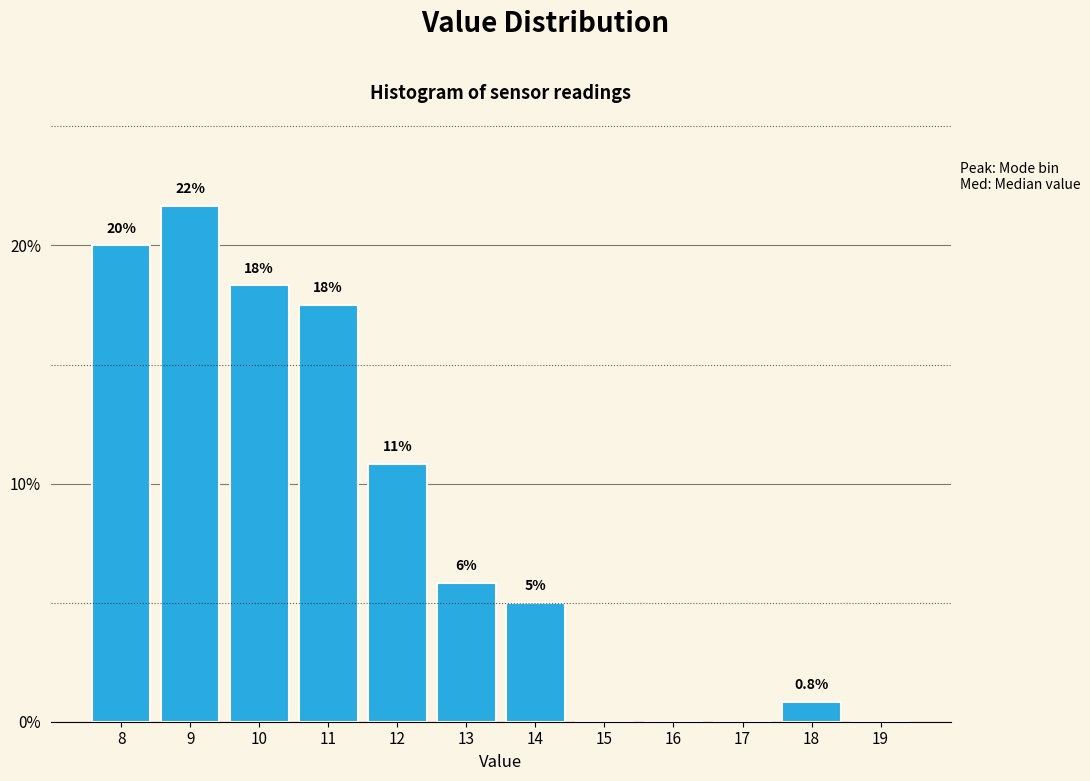

Are the bars horizontal?

No